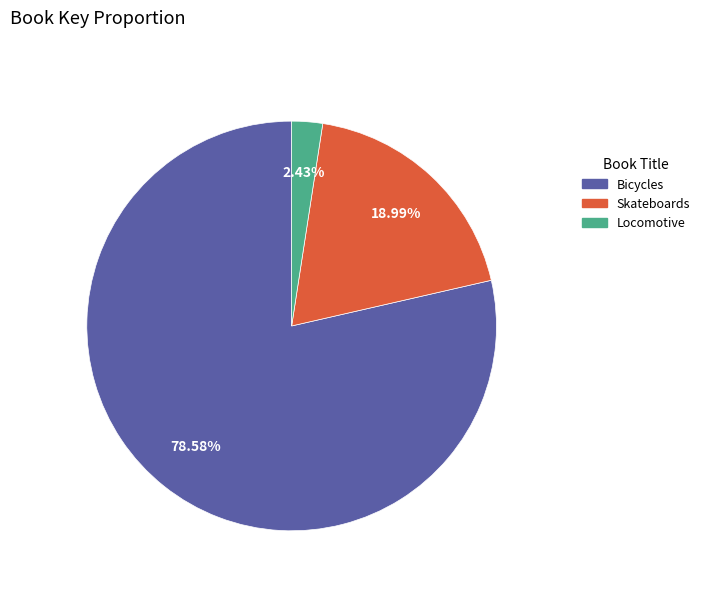

How many slices are in this pie chart?

3